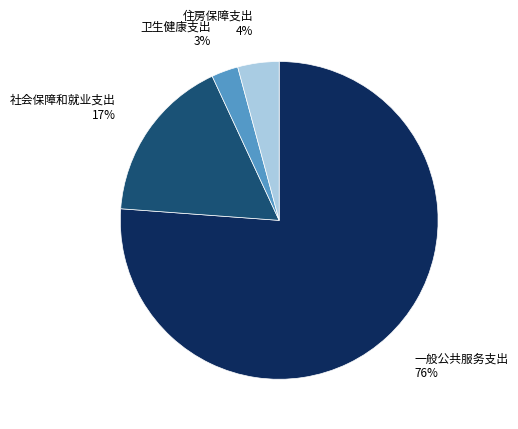

Does any single category account for the majority?

Yes